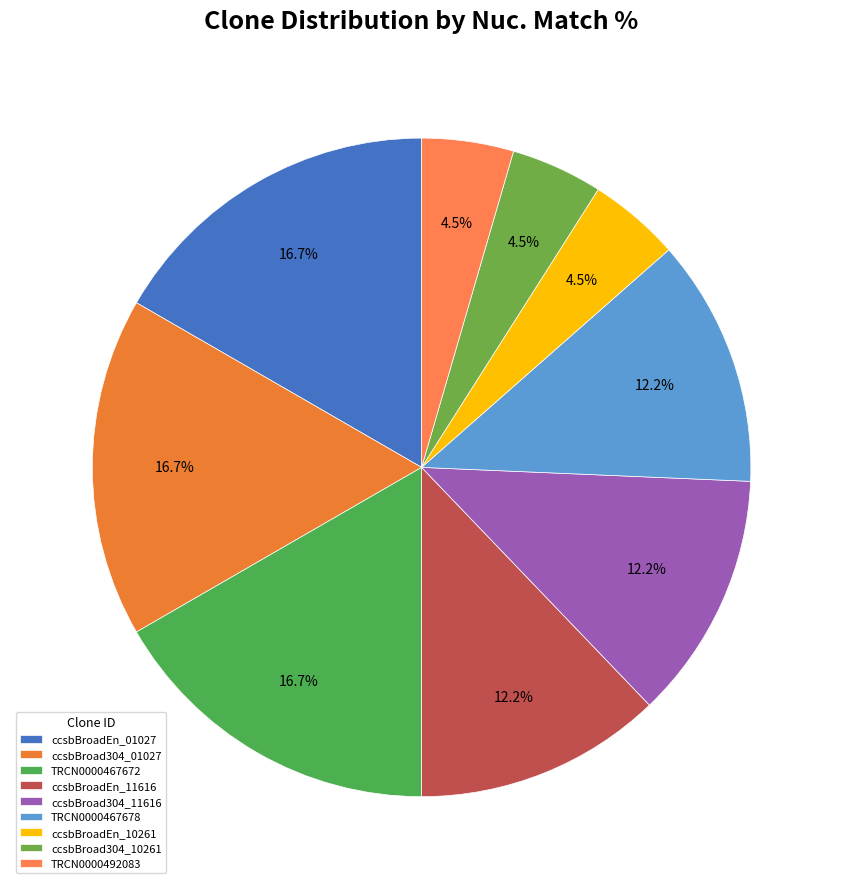

Is it true that ccsbBroad304_10261 is 1% of the pie?

False